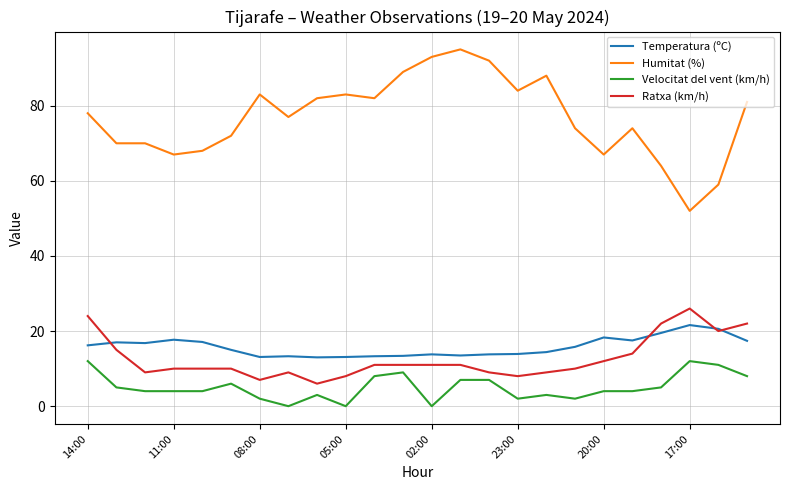

Which series has the largest range (max minus min)?

Humitat (%)